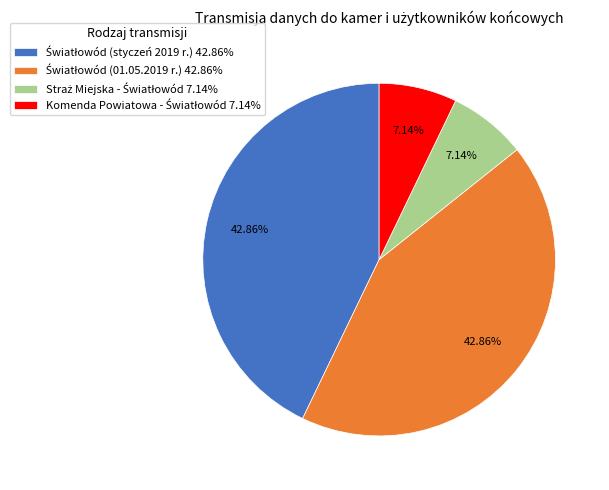

Is there a majority slice in this chart?

No